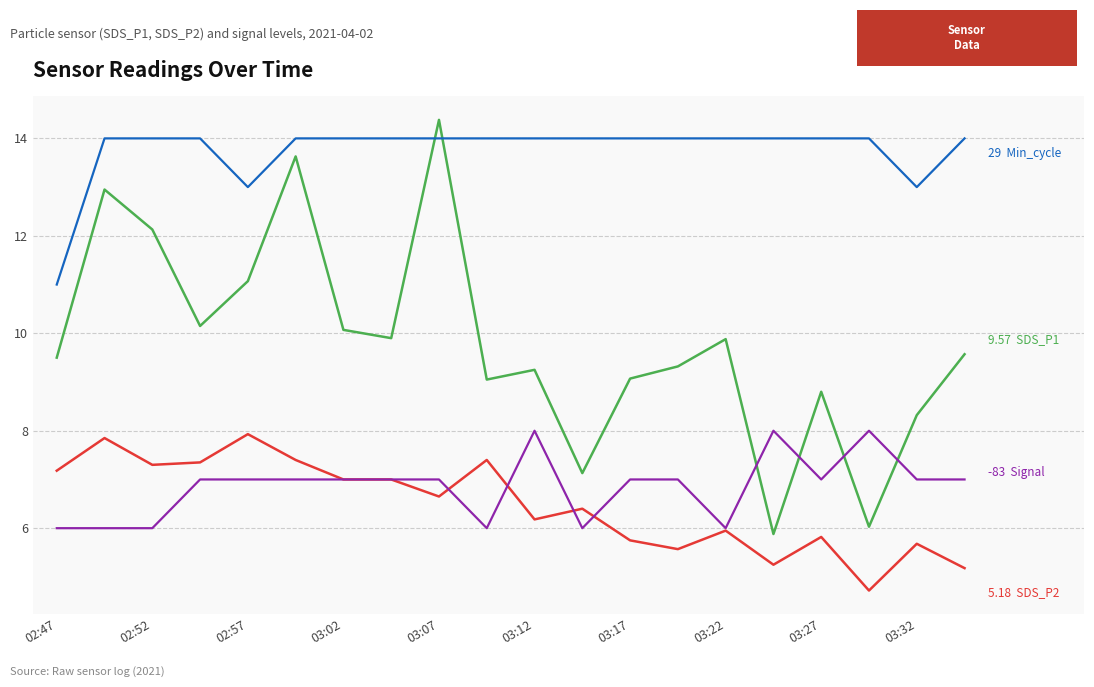

What is the smallest value displayed?

4.7